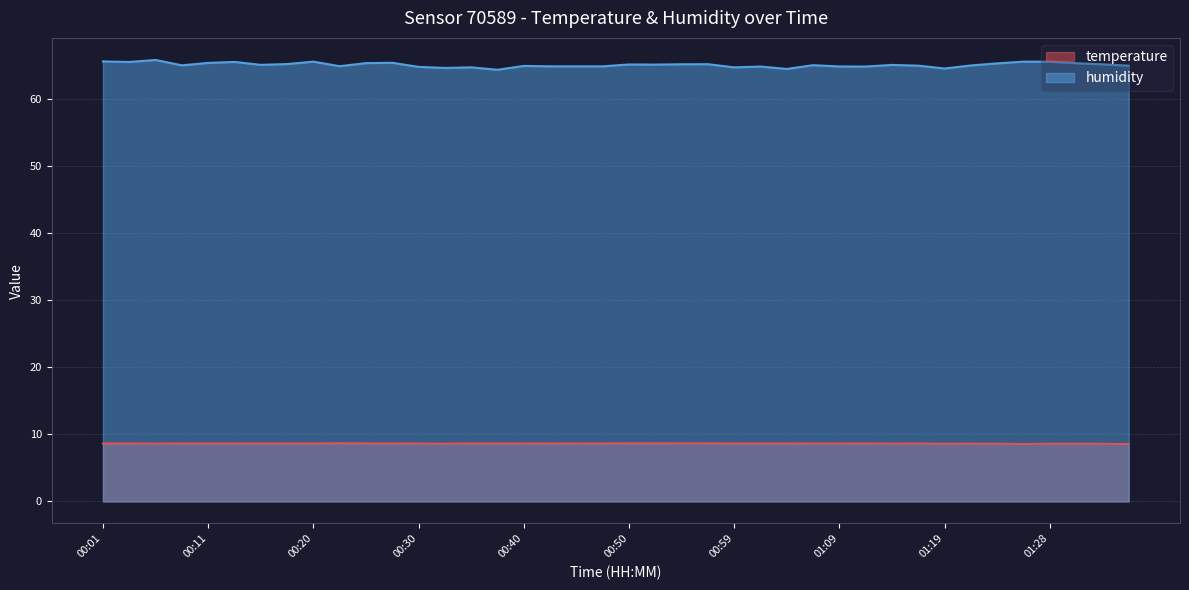

At which category does temperature reach its first local peak?

00:23